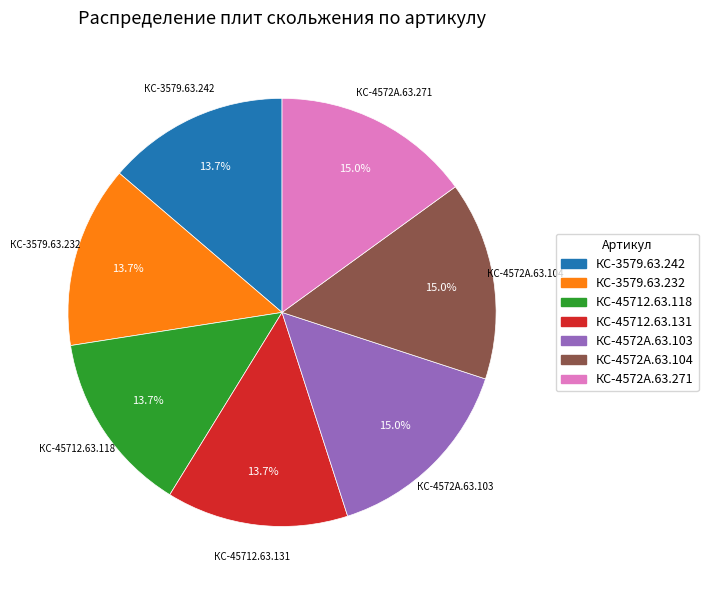

Which has a higher value, КС-45712.63.131 or КС-4572А.63.104?

КС-4572А.63.104